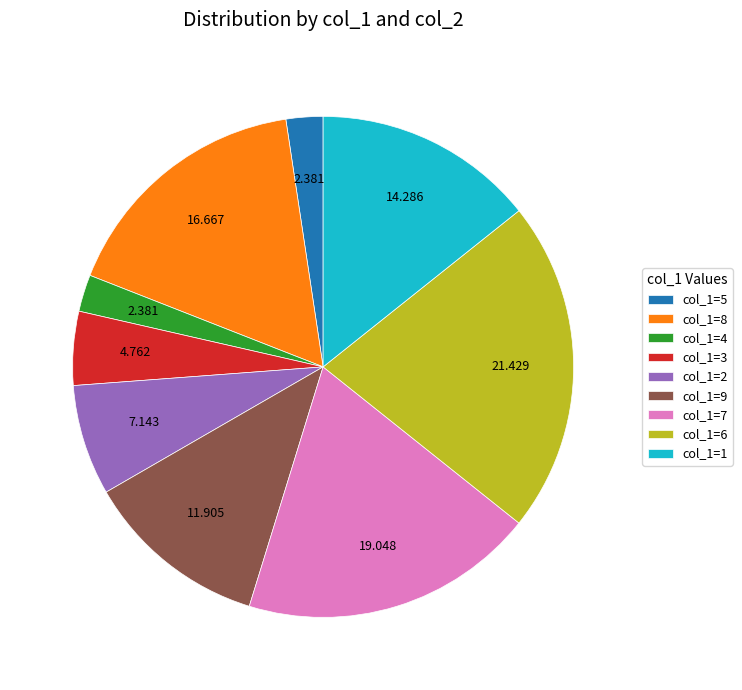

Which category has the biggest portion of the pie?

col_1=6